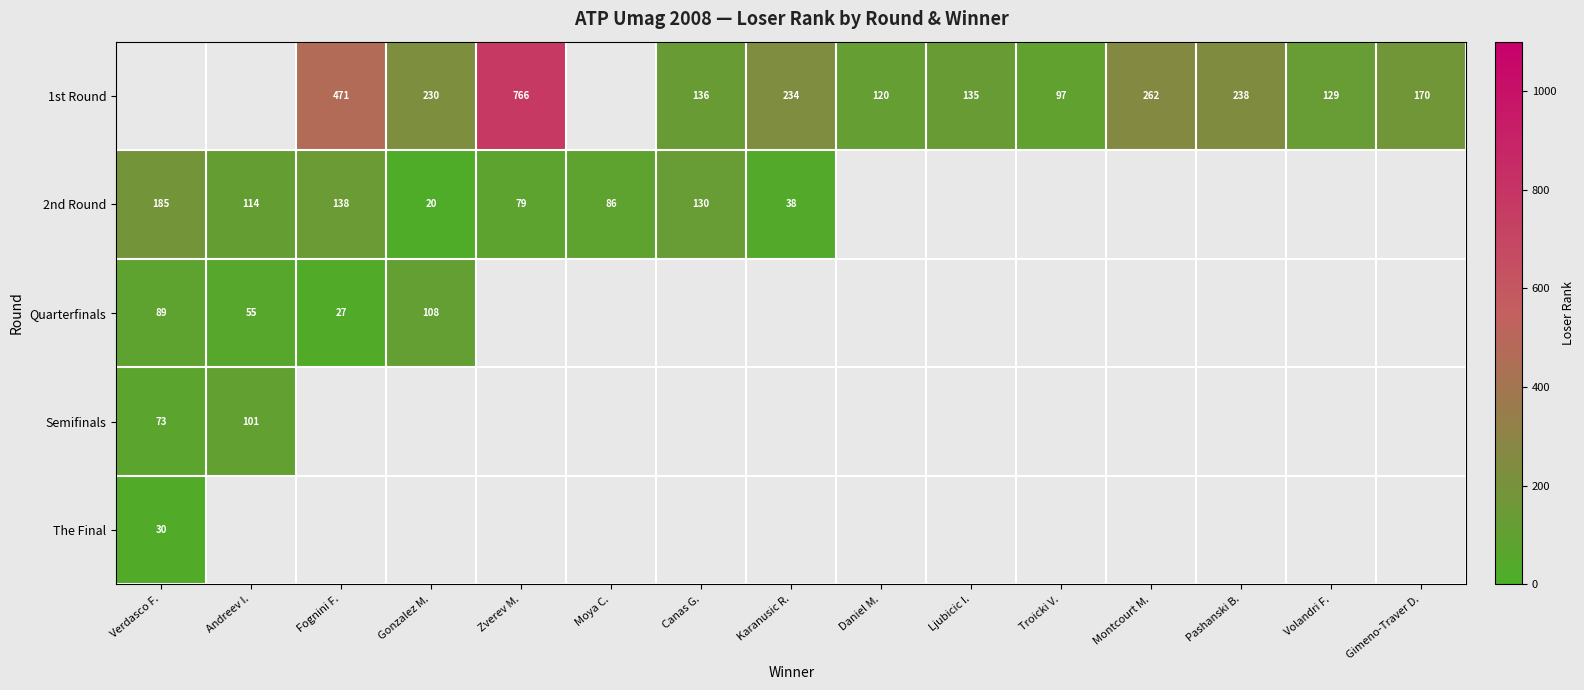

Which has a higher value, Volandri F. or Daniel M.?

Volandri F.